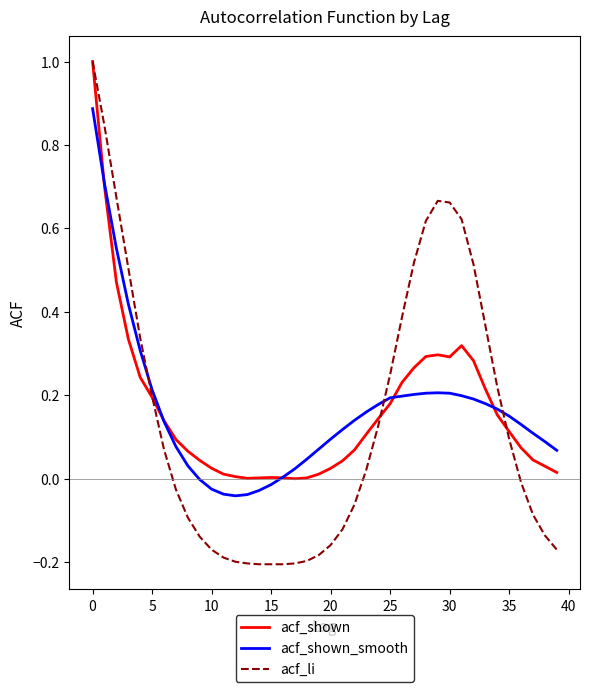

What is the greatest value displayed?

1.0